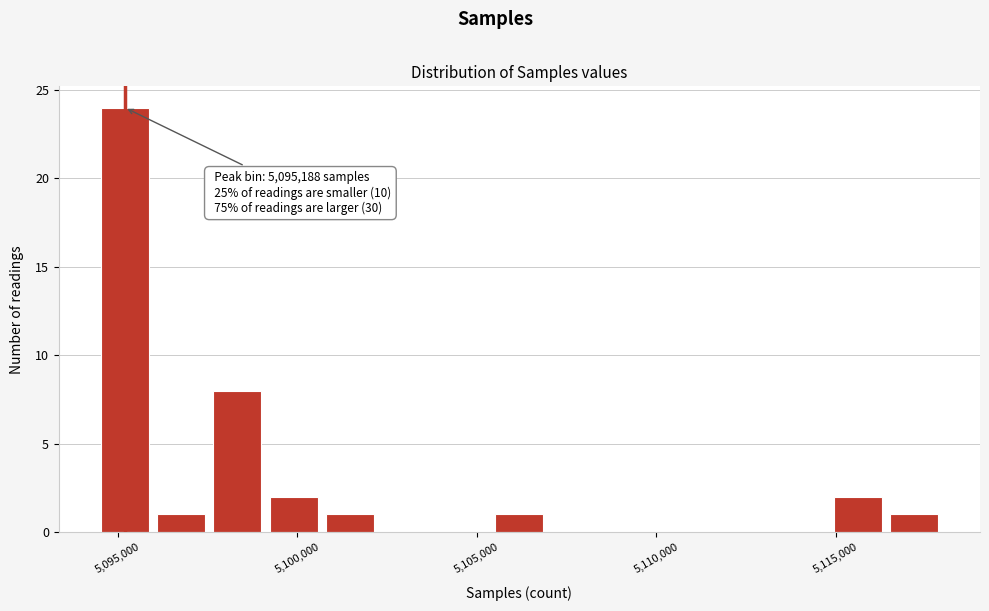

Read against the x-axis, roughly where is the centre of the tallest bar?

5095000